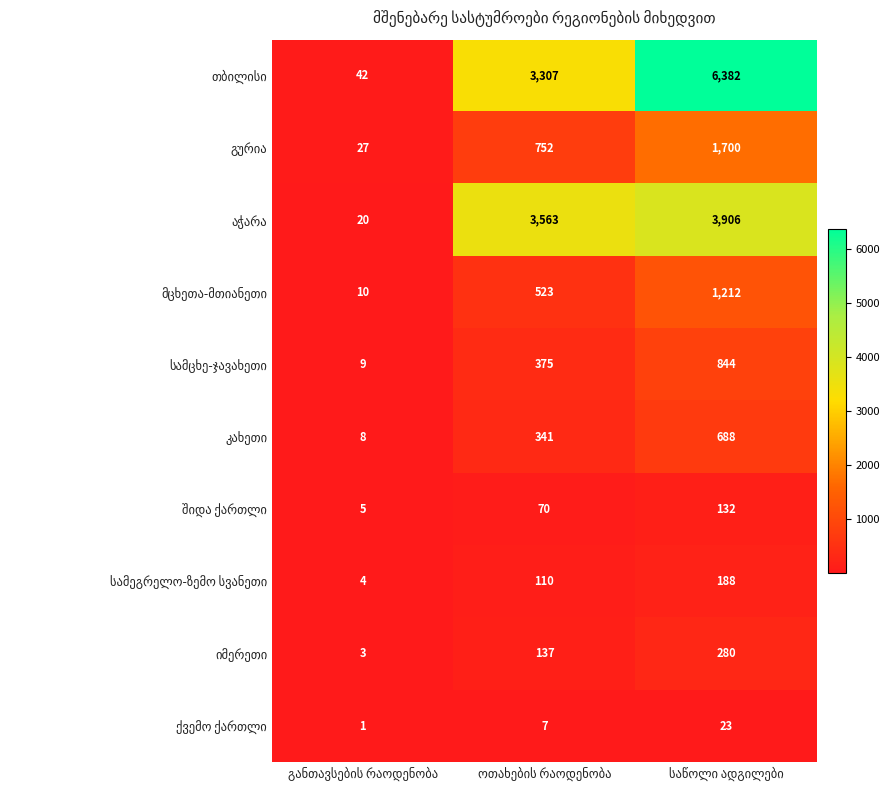

At ოთახების რაოდენობა, list the series in order from largest to smallest.

აჭარა, თბილისი, გურია, მცხეთა-მთიანეთი, სამცხე-ჯავახეთი, კახეთი, იმერეთი, სამეგრელო-ზემო სვანეთი, შიდა ქართლი, ქვემო ქართლი